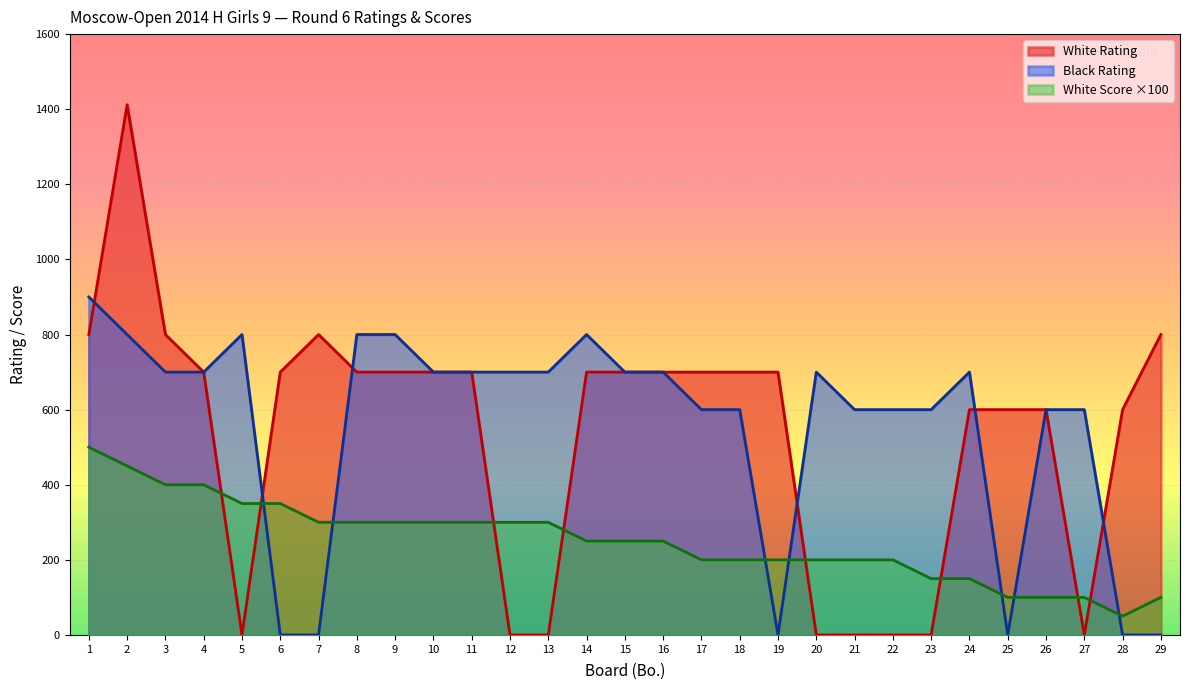

True or false: Black Rating has a value of 0 at 6.

True